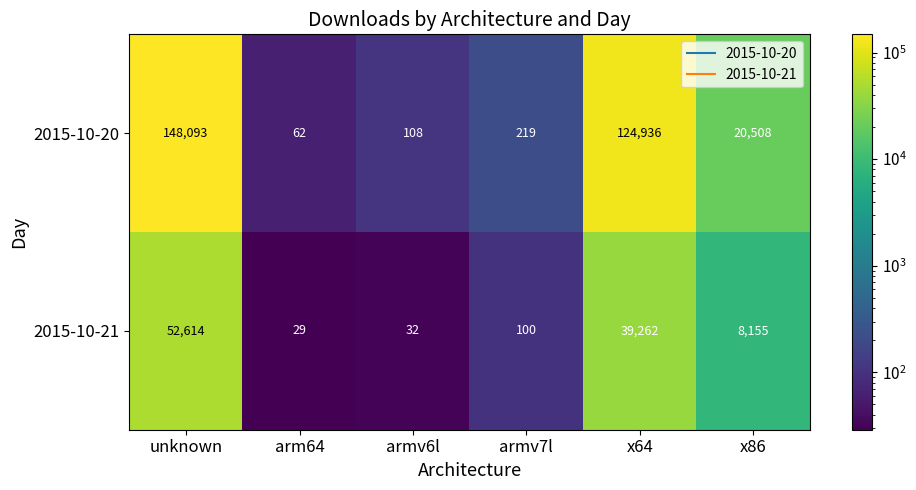

Which series has the largest total across all categories?

2015-10-20